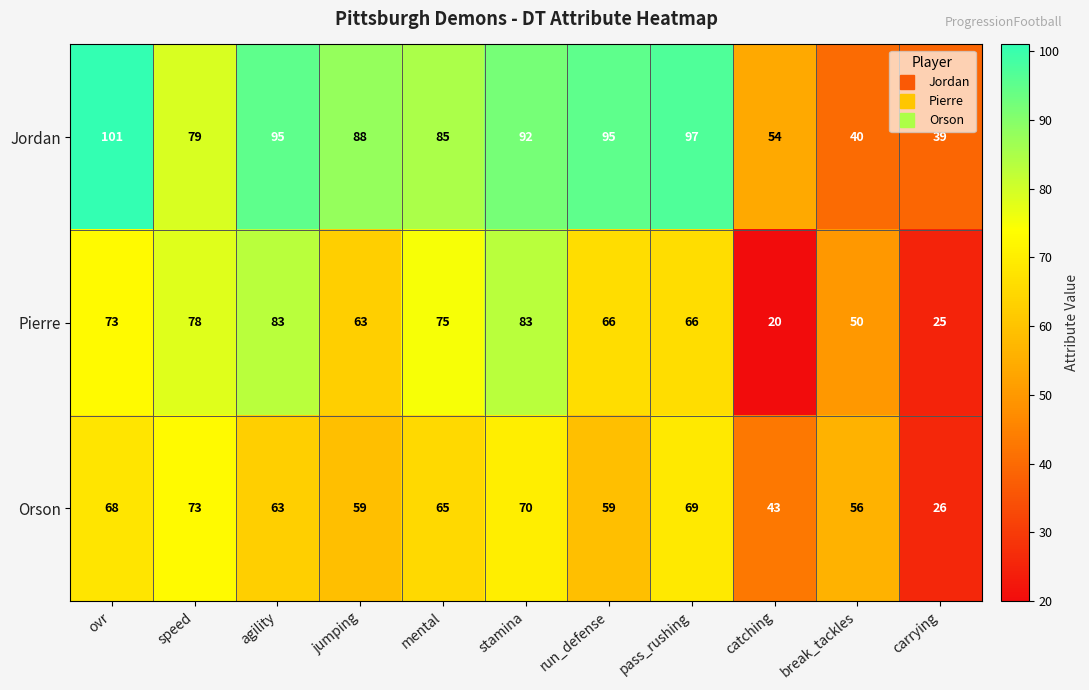

At which category is the sum across all series the highest?

stamina